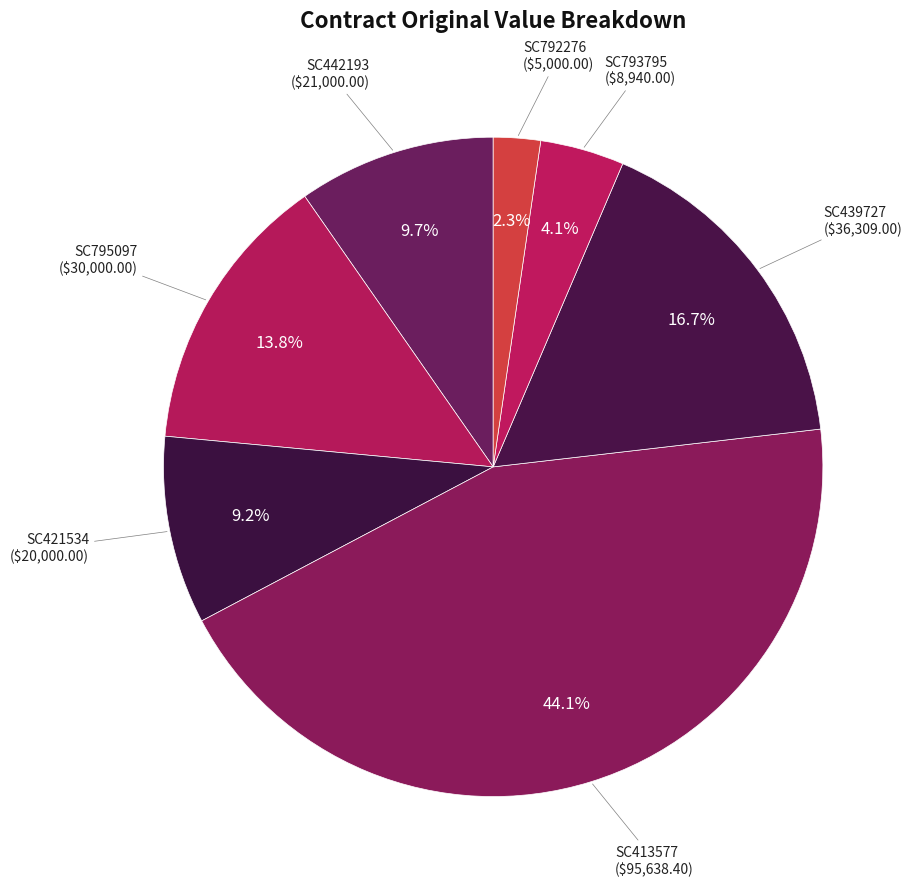

To the nearest percent, what is the combined percentage of SC413577 and SC421534?

53%